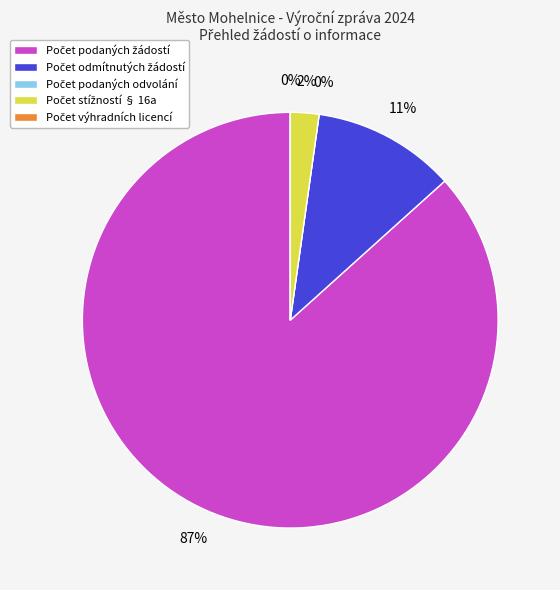

What is the ratio of the value at Počet podaných žádostí to the value at Počet odmítnutých žádostí?

7.8